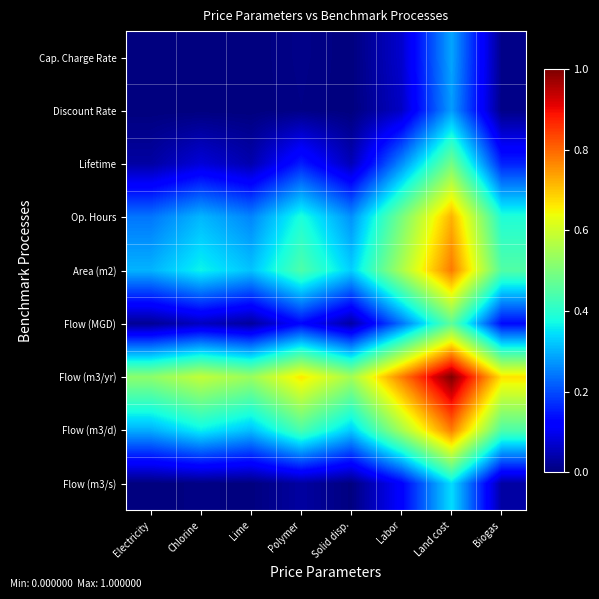

Which label corresponds to the largest value in the chart?

Land cost